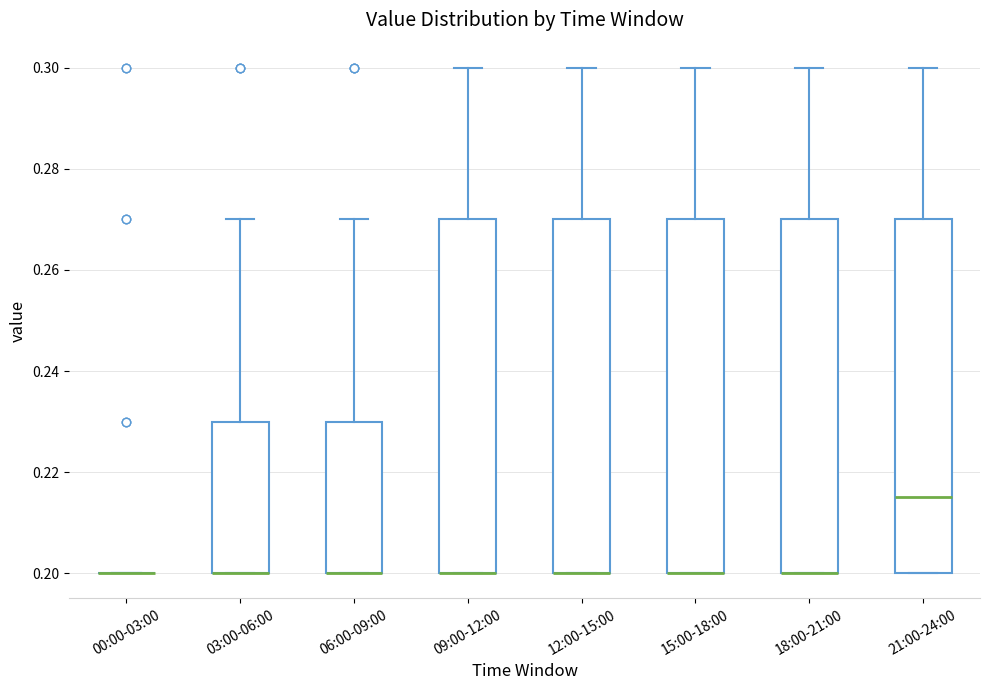

Reading left to right, transcribe this box plot: for each box, give where its median line is, the range the box spans, and where its two whiskers end, as read against the y-axis. The values are not printed on the chart, so give them approximately, as read against the axis.

00:00-03:00: box collapsed to a line at 0.200, whiskers 0.200 to 0.200
03:00-06:00: median 0.200 (drawn on the box's lower edge), box 0.200 to 0.230, whiskers 0.200 to 0.270
06:00-09:00: median 0.200 (drawn on the box's lower edge), box 0.200 to 0.230, whiskers 0.200 to 0.270
09:00-12:00: median 0.200 (drawn on the box's lower edge), box 0.200 to 0.270, whiskers 0.200 to 0.300
12:00-15:00: median 0.200 (drawn on the box's lower edge), box 0.200 to 0.270, whiskers 0.200 to 0.300
15:00-18:00: median 0.200 (drawn on the box's lower edge), box 0.200 to 0.270, whiskers 0.200 to 0.300
18:00-21:00: median 0.200 (drawn on the box's lower edge), box 0.200 to 0.270, whiskers 0.200 to 0.300
21:00-24:00: median 0.216, box 0.200 to 0.270, whiskers 0.200 to 0.300